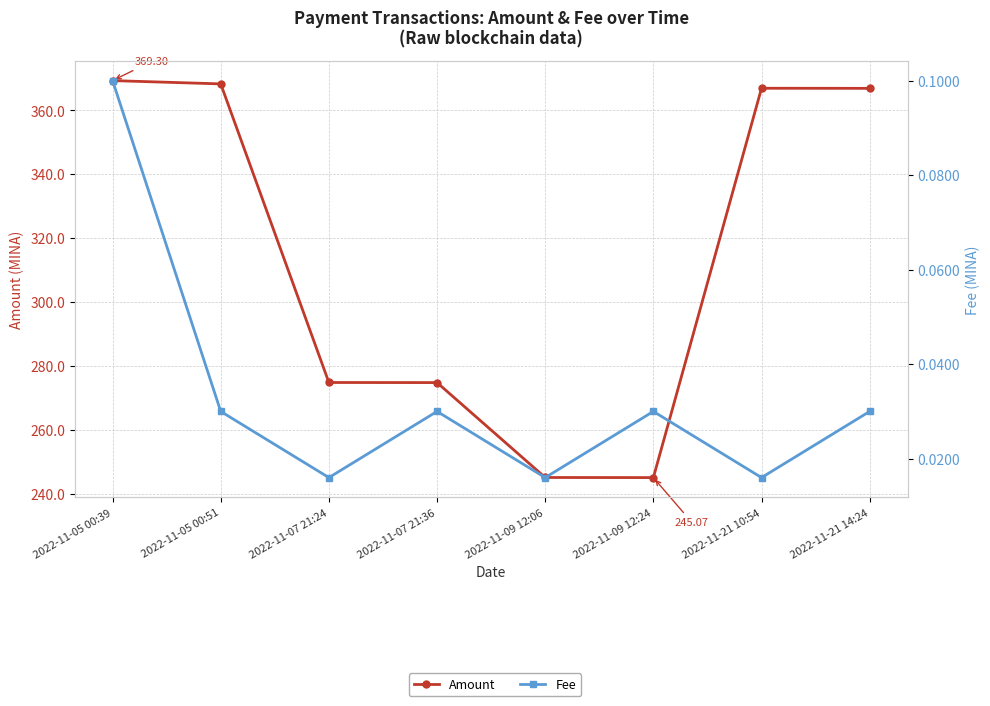

What is the greatest value displayed?

369.3